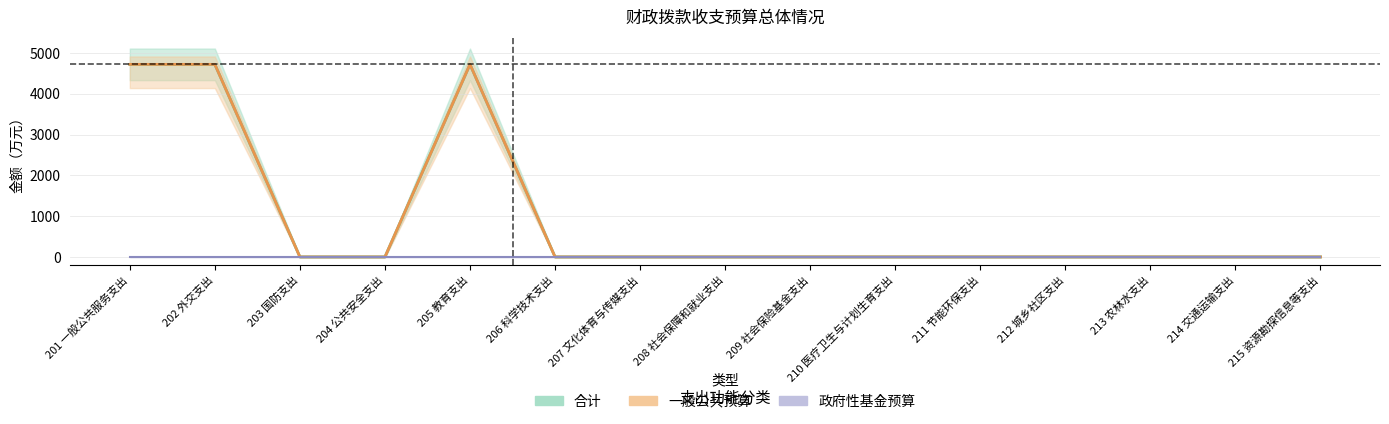

At which category is the sum across all series the highest?

205 教育支出